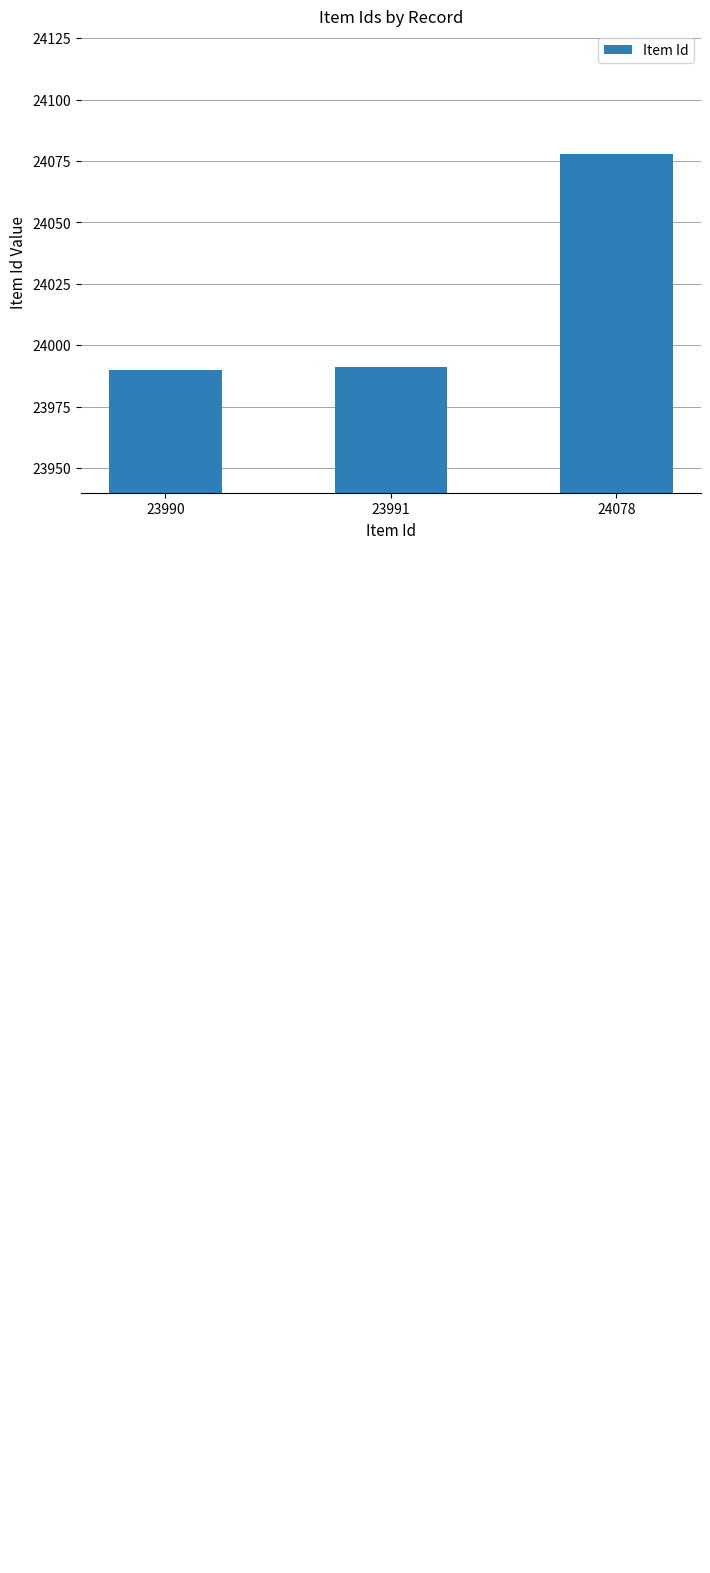

Rank the categories by value from lowest to highest.

23990, 23991, 24078